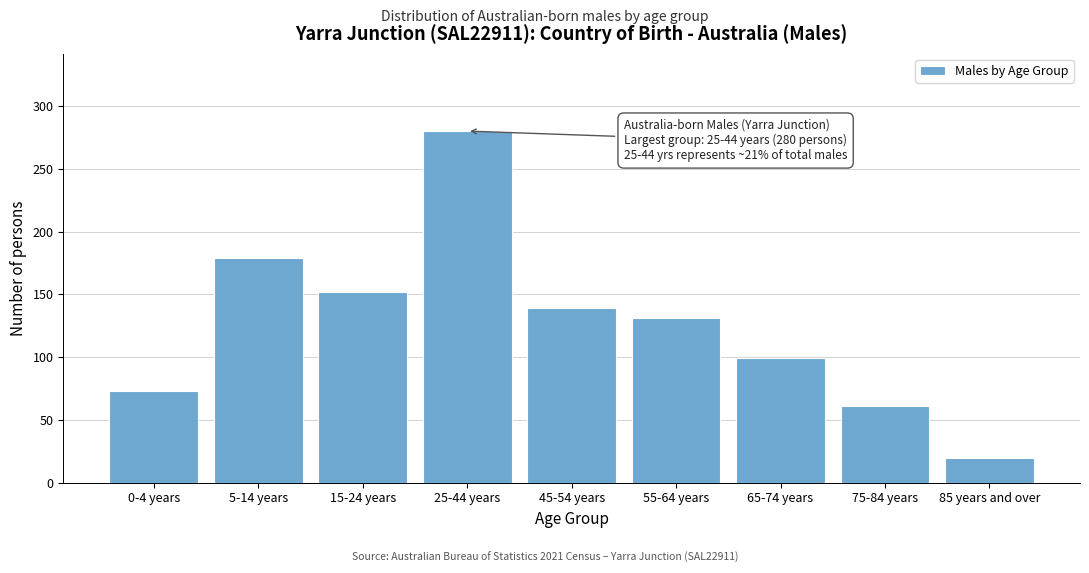

Reading right to left, list all the values displayed in this chart.

85 years and over=20	75-84 years=61	65-74 years=99	55-64 years=131	45-54 years=139	25-44 years=280	15-24 years=152	5-14 years=179	0-4 years=73